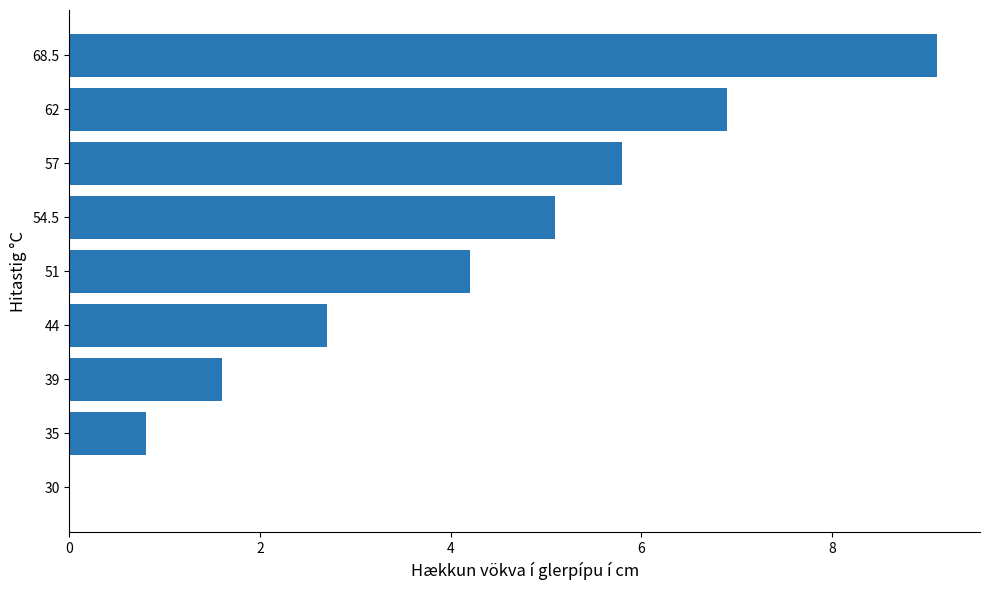

What is the sum of all values?

36.2